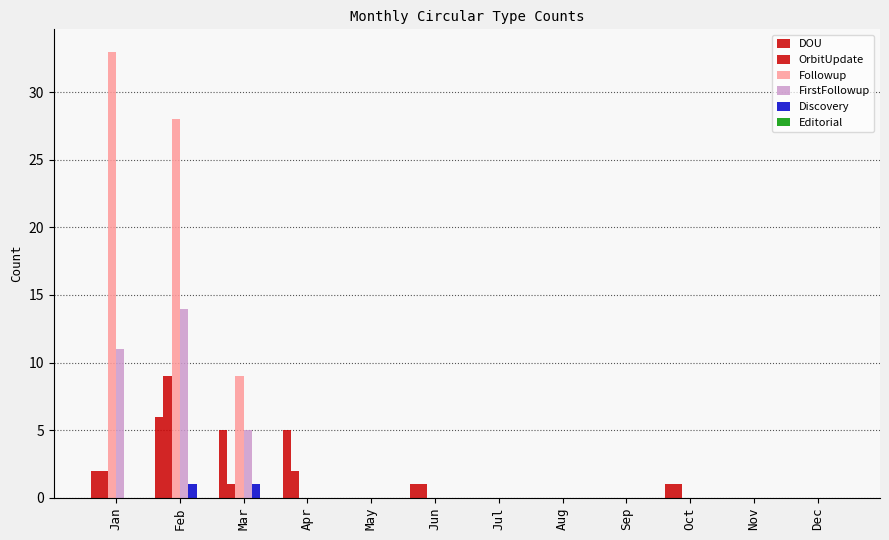

What is the difference between the second highest and minimum values in the Discovery series?

1